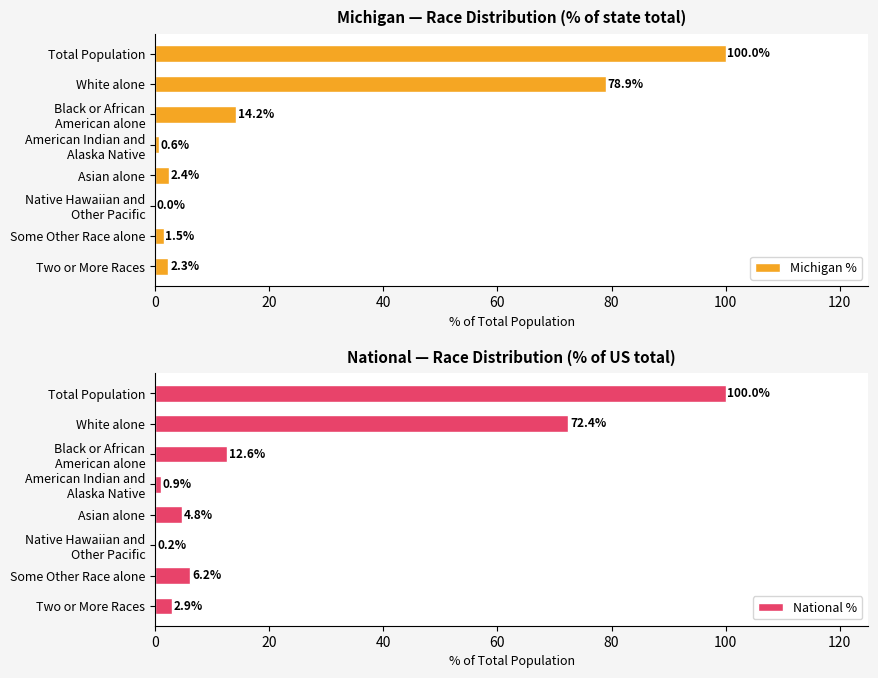

At how many categories does at least one series exceed 82?

1